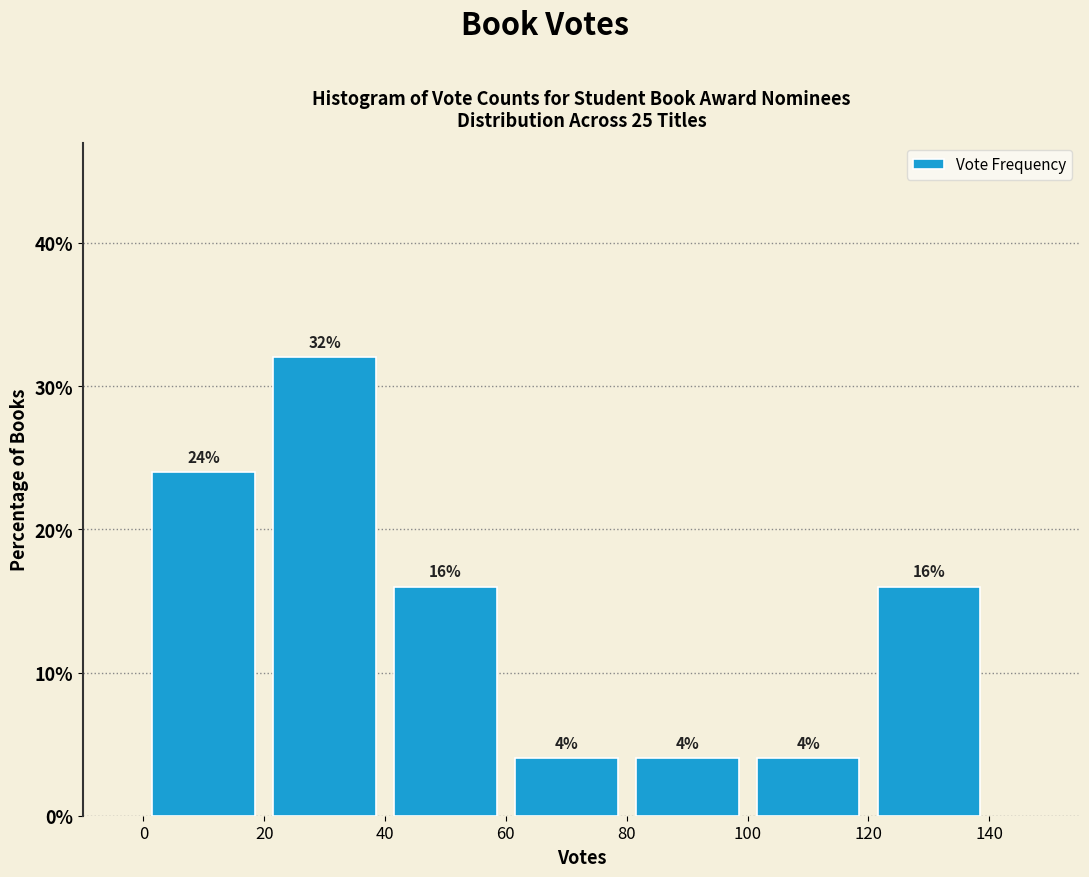

Reading left to right, list every bar in this chart as the range it spans on the x-axis followed by its height.

0 to 20: 24
20 to 40: 32
40 to 60: 16
60 to 80: 4
80 to 100: 4
100 to 120: 4
120 to 140: 16